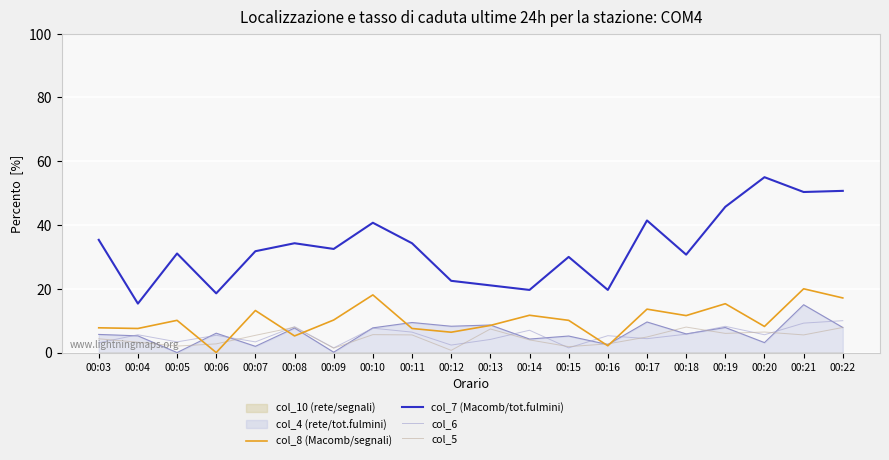

Between 00:08 and 00:11, which is larger?

00:11